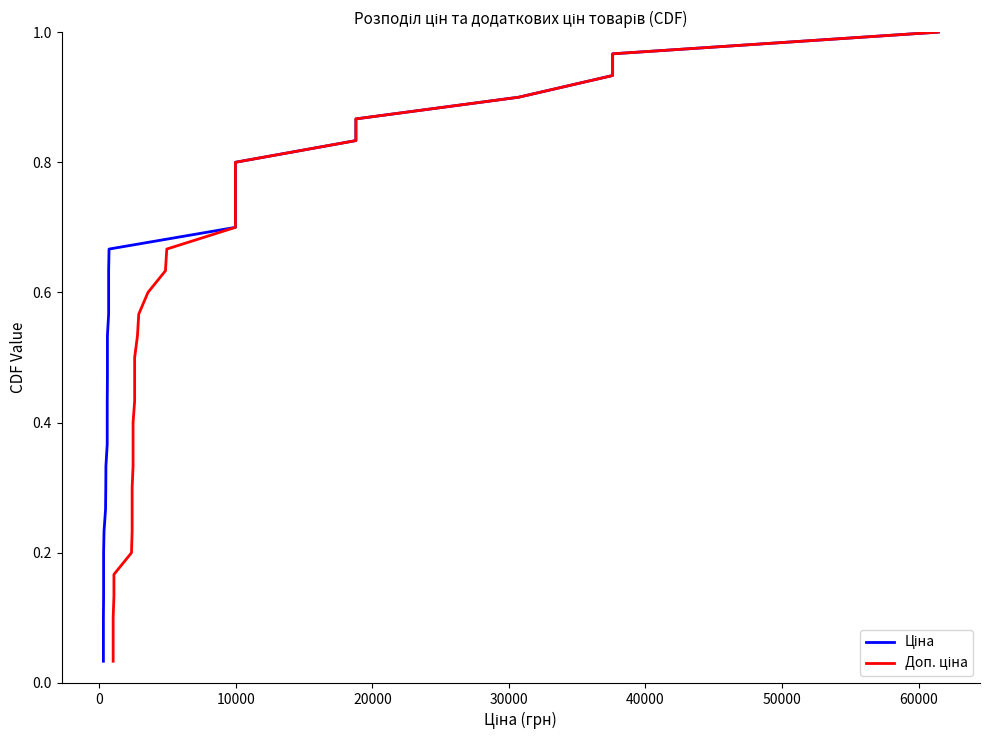

At how many categories does at least one series exceed 0?

30